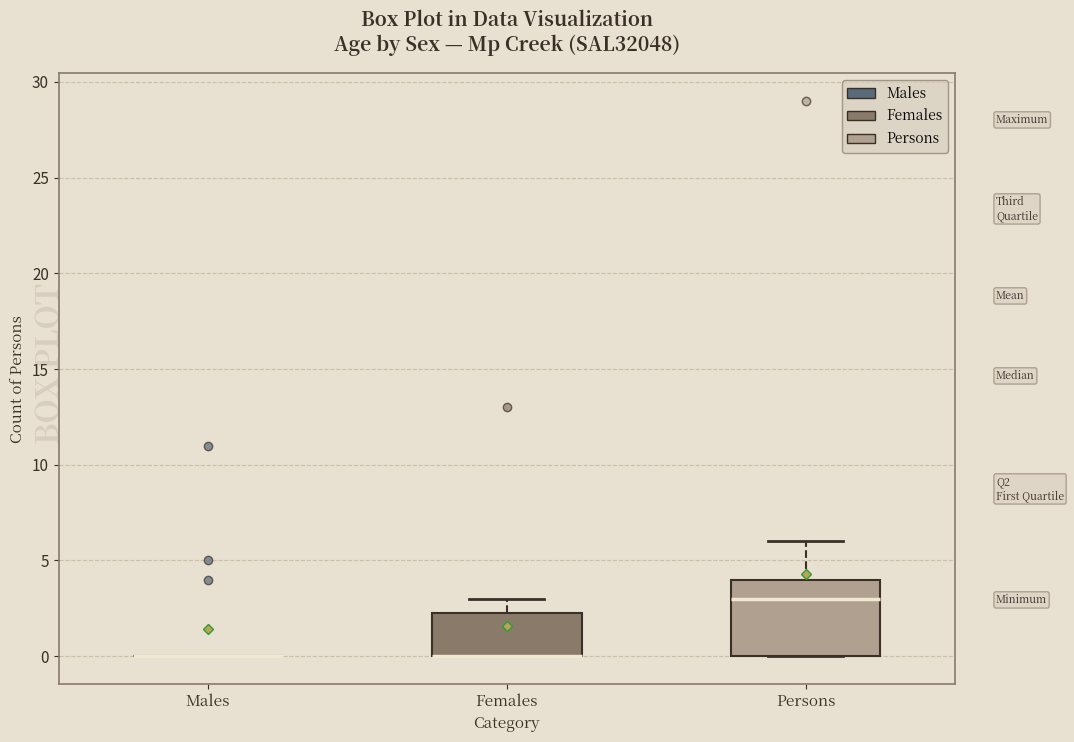

Reading left to right, transcribe this box plot: for each box, give where its median line is, the range the box spans, and where its two whiskers end, as read against the y-axis. The values are not printed on the chart, so give them approximately, as read against the axis.

Males: box collapsed to a line at 0.0, whiskers 0.0 to 0.0
Females: median 0.0 (drawn on the box's lower edge), box 0.0 to 2.5, whiskers 0.0 to 3.0
Persons: median 3.0, box 0.0 to 4.0, whiskers 0.0 to 6.0